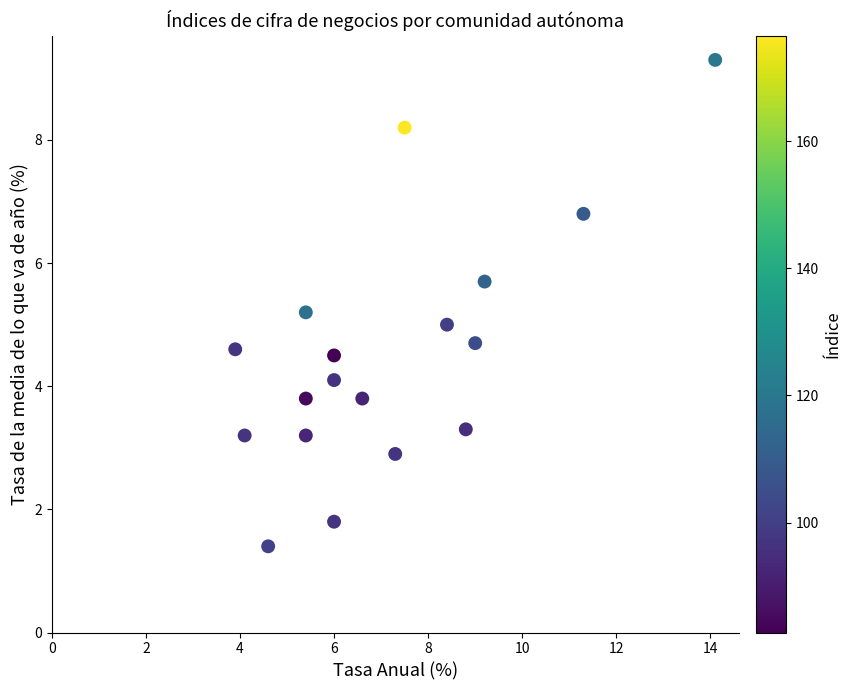

What is the range of X values (max minus min)?

10.2